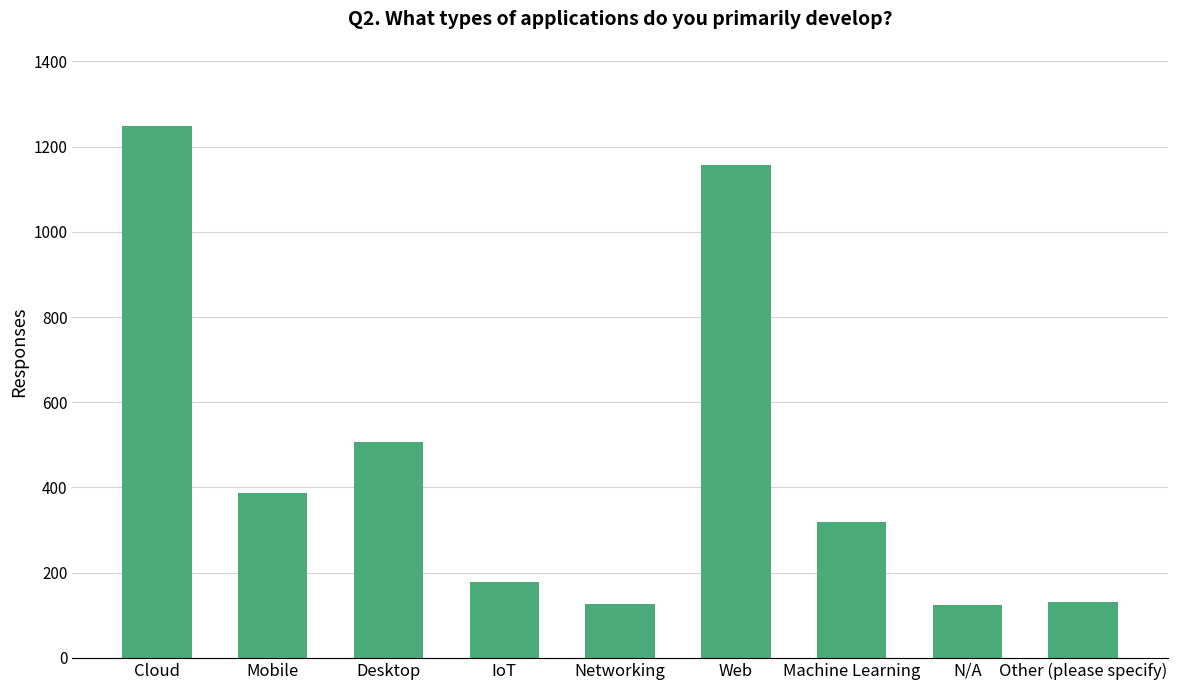

What is the greatest value displayed?

1249